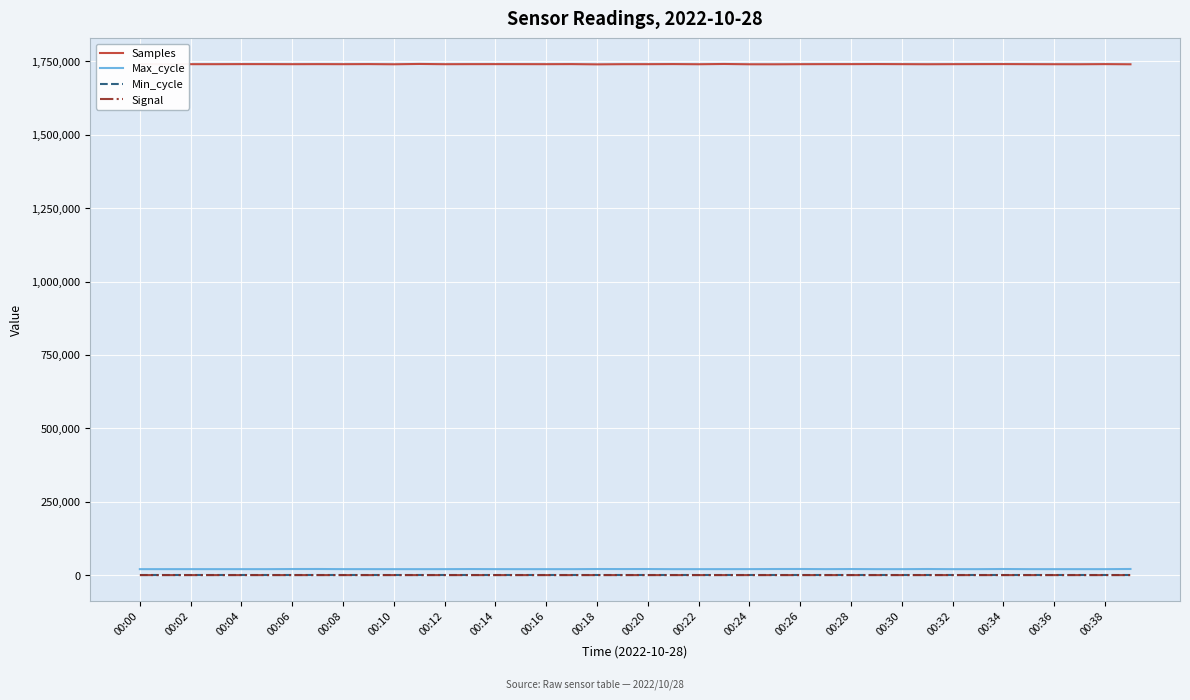

True or false: Samples and Signal intersect in this chart.

False